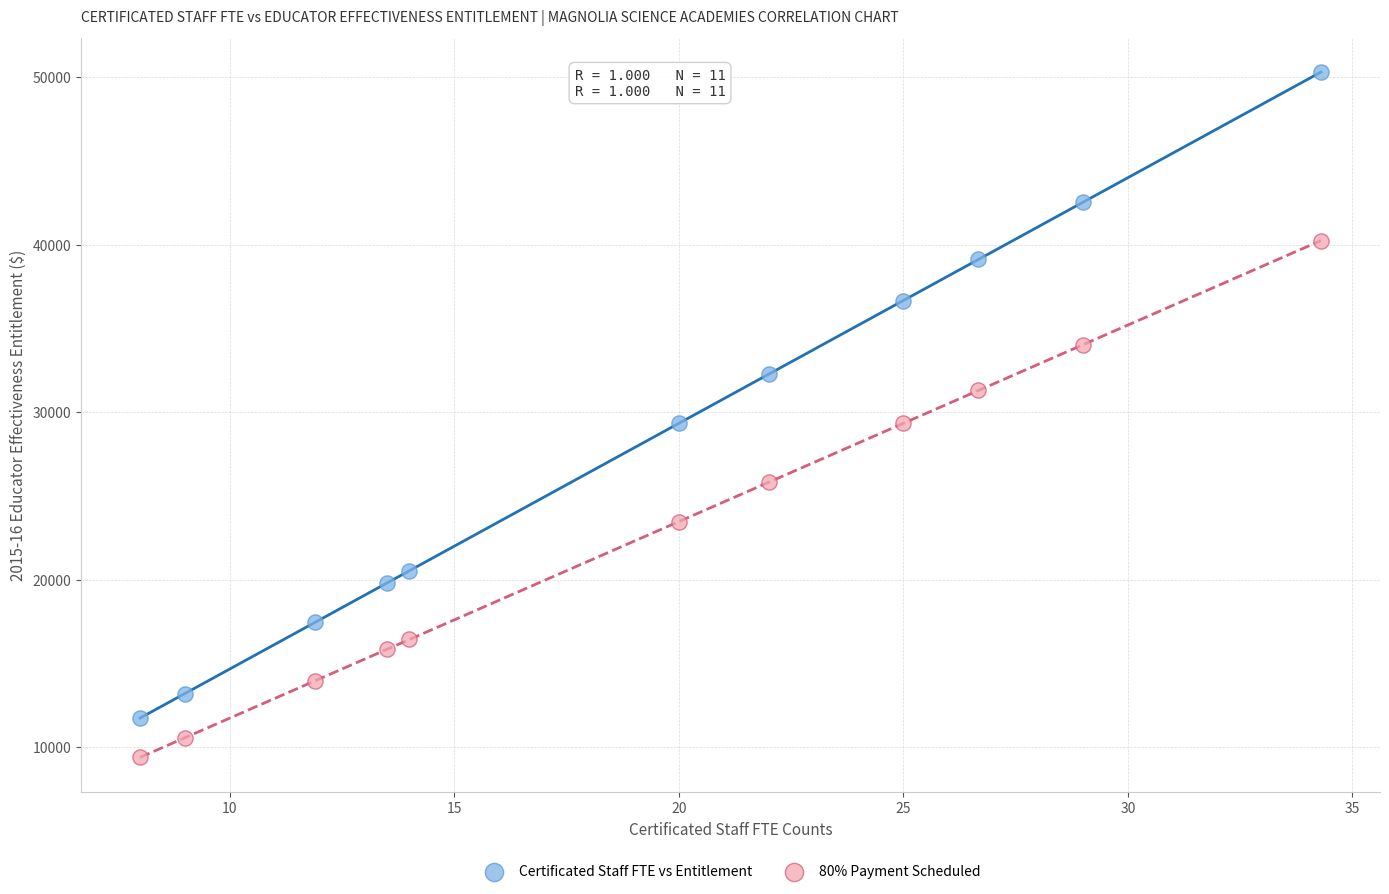

Which series has the largest Y range (max minus min)?

Certificated Staff FTE vs Entitlement